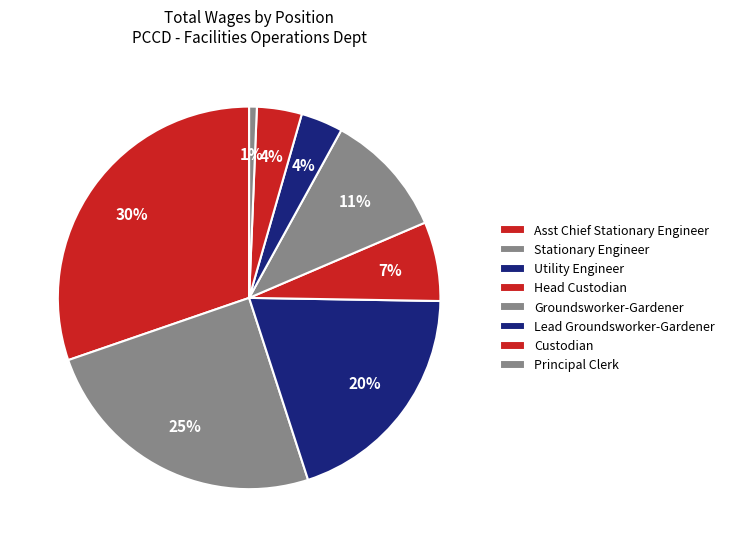

What is the smallest slice in the pie chart?

Principal Clerk